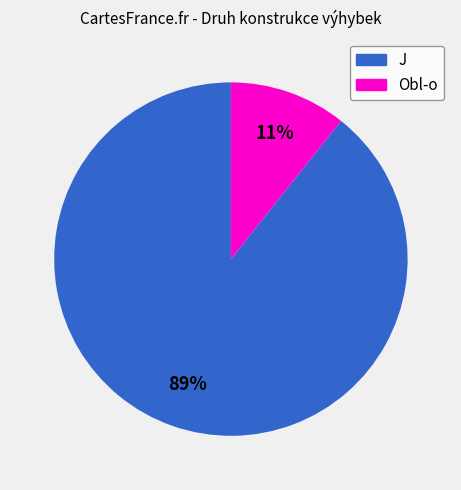

Is it true that J is 85% of the pie?

False